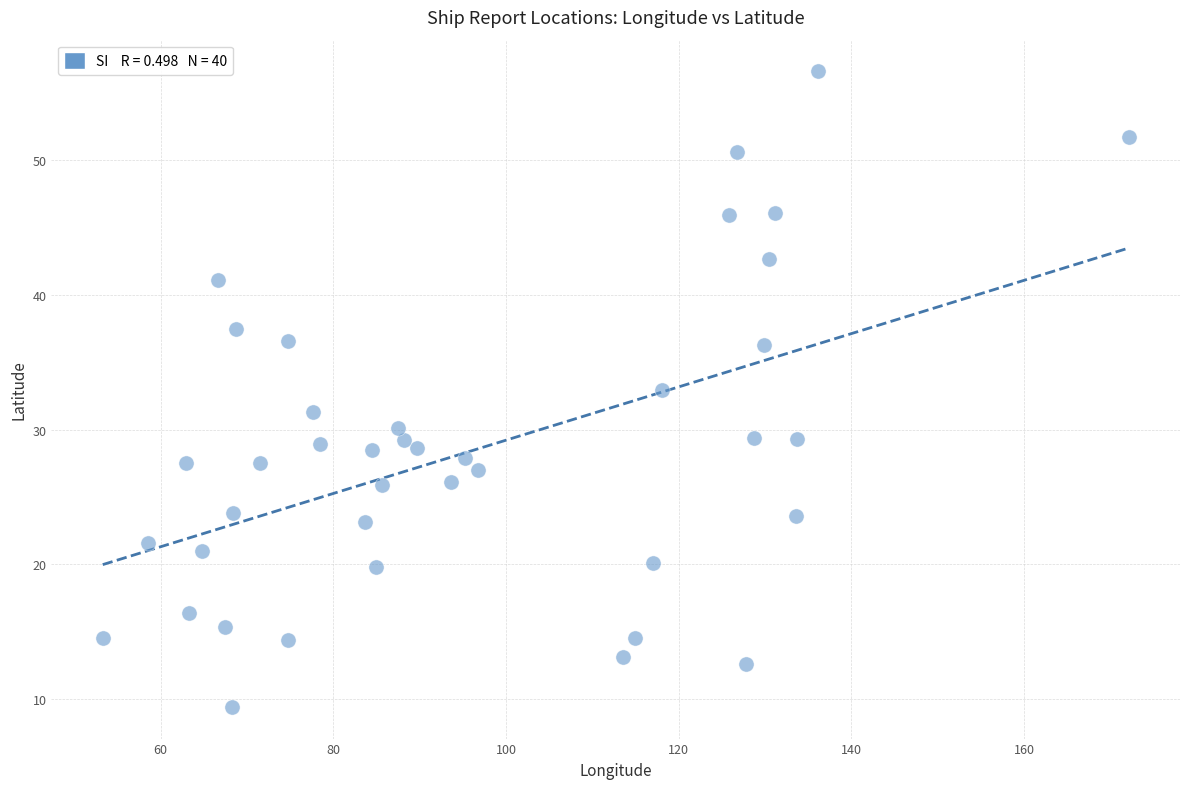

What is the range of Y values (max minus min)?

47.2